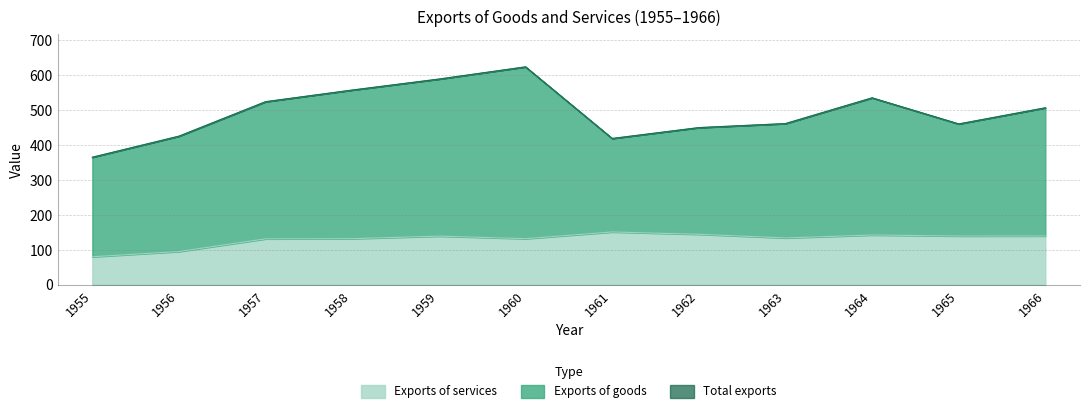

Which series has the largest total across all categories?

Total exports